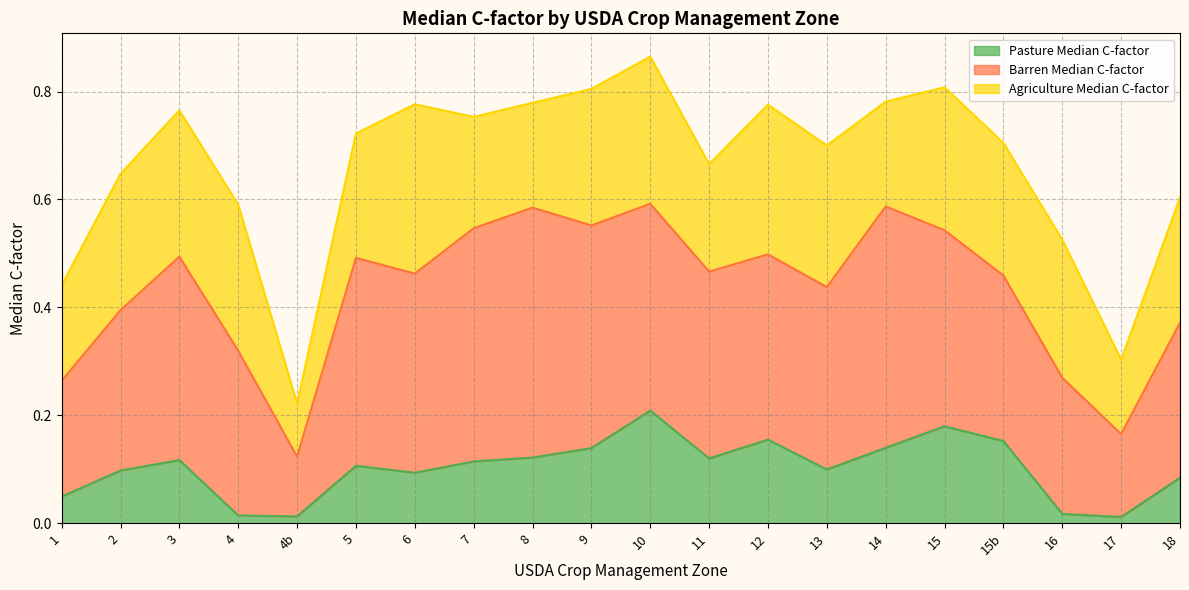

True or false: Agriculture Median C-factor and Barren Median C-factor cross at least once.

True